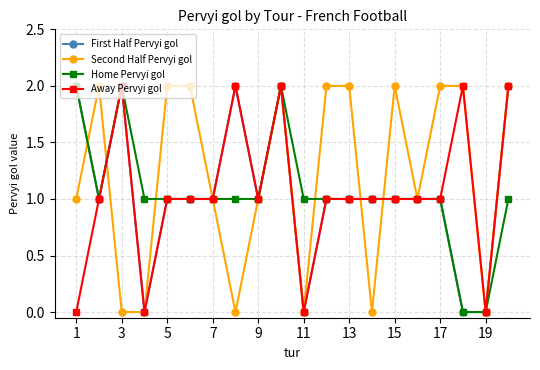

True or false: Second Half Pervyi gol and First Half Pervyi gol cross at least once.

True